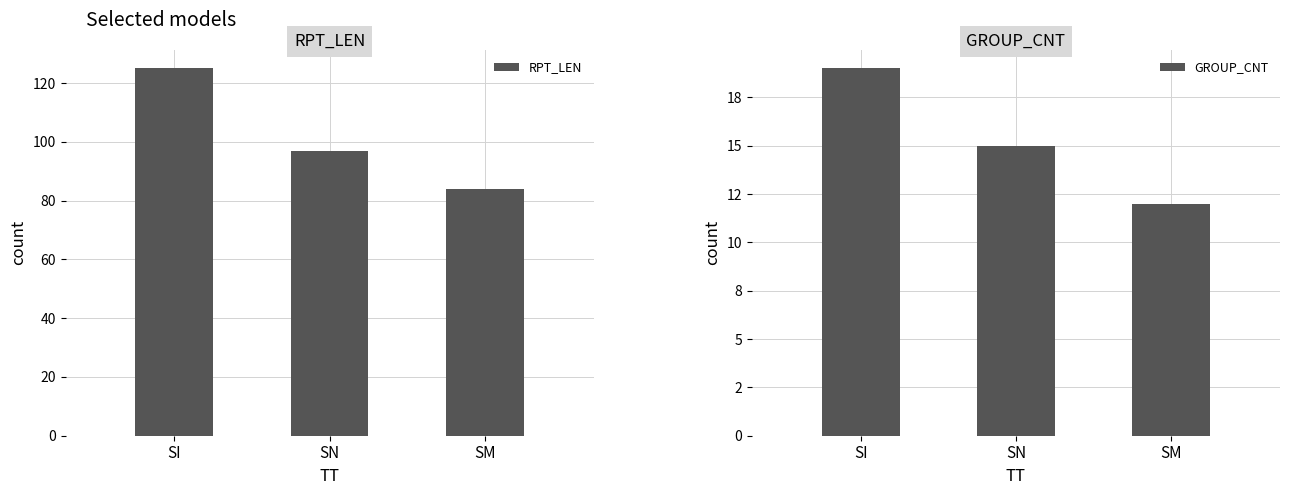

Reading right to left, what are all the values shown in this chart?

RPT_LEN: SM=84	SN=97	SI=125
GROUP_CNT: SM=12	SN=15	SI=19